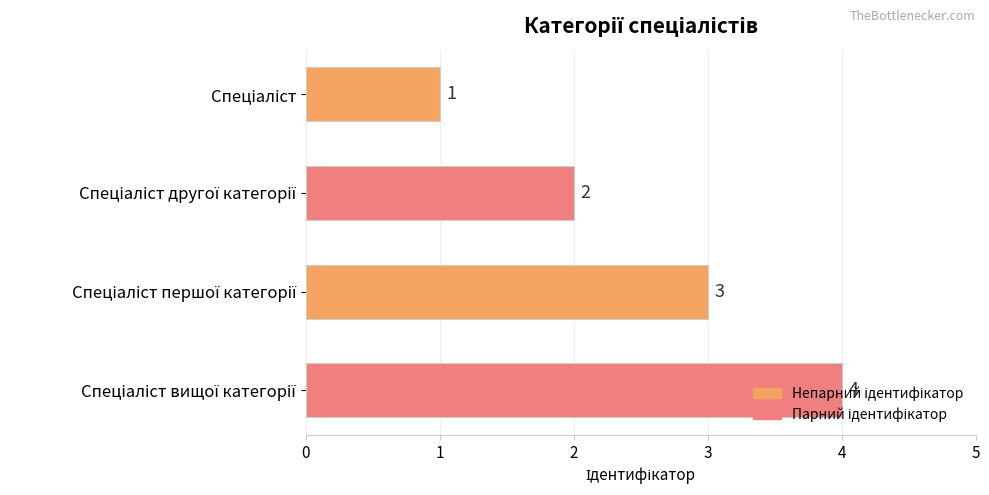

What is the difference between the second highest and second lowest values?

1